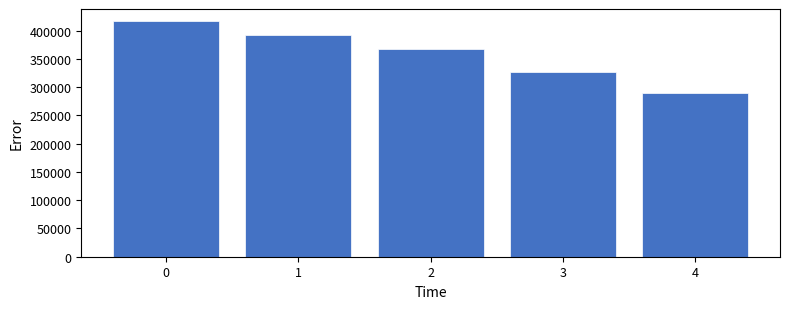

Reading right to left, what are all the values shown in this chart?

289488.0	326830.8	366837.5	392876.4	417438.9